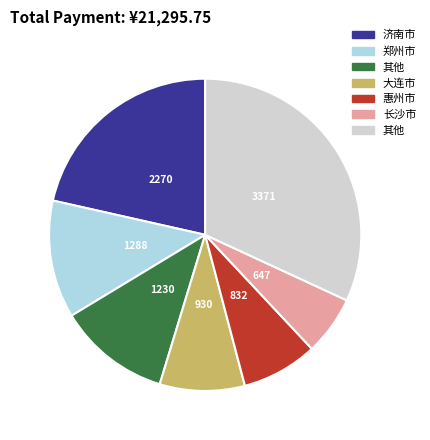

Does any single category account for the majority?

No